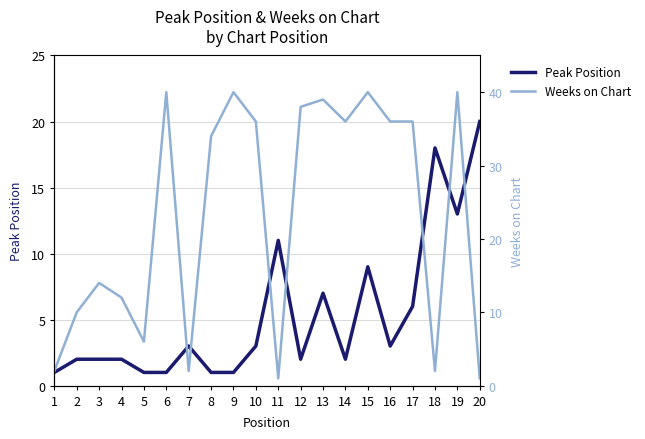

Rank the series at 2 from highest to lowest value.

Weeks on Chart, Peak Position